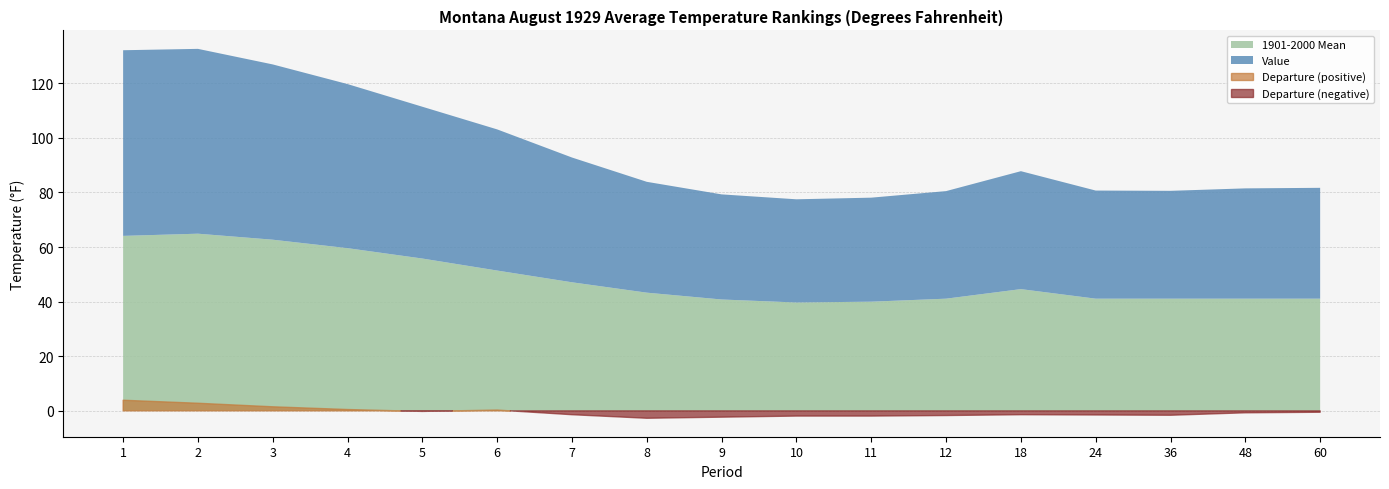

True or false: Value has more than 1 interior local peaks.

False